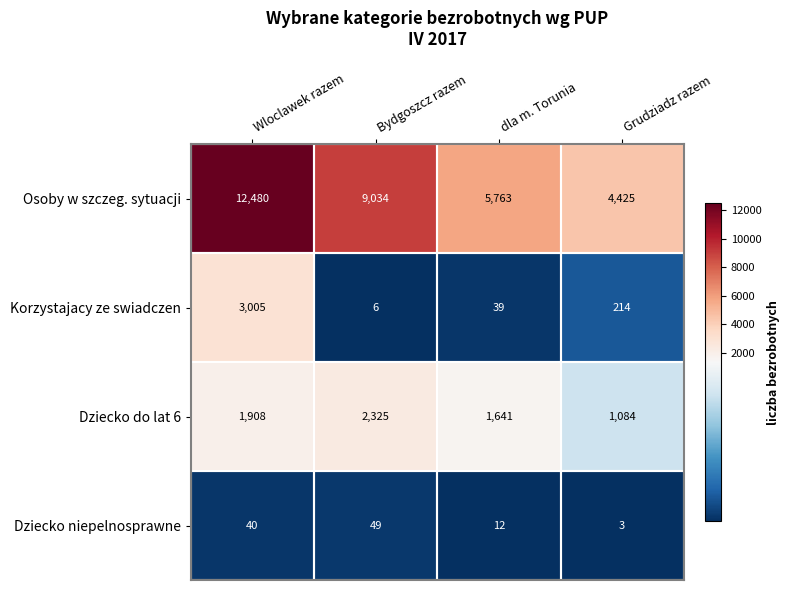

How many Dziecko niepelnosprawne values are between 12 and 49?

3